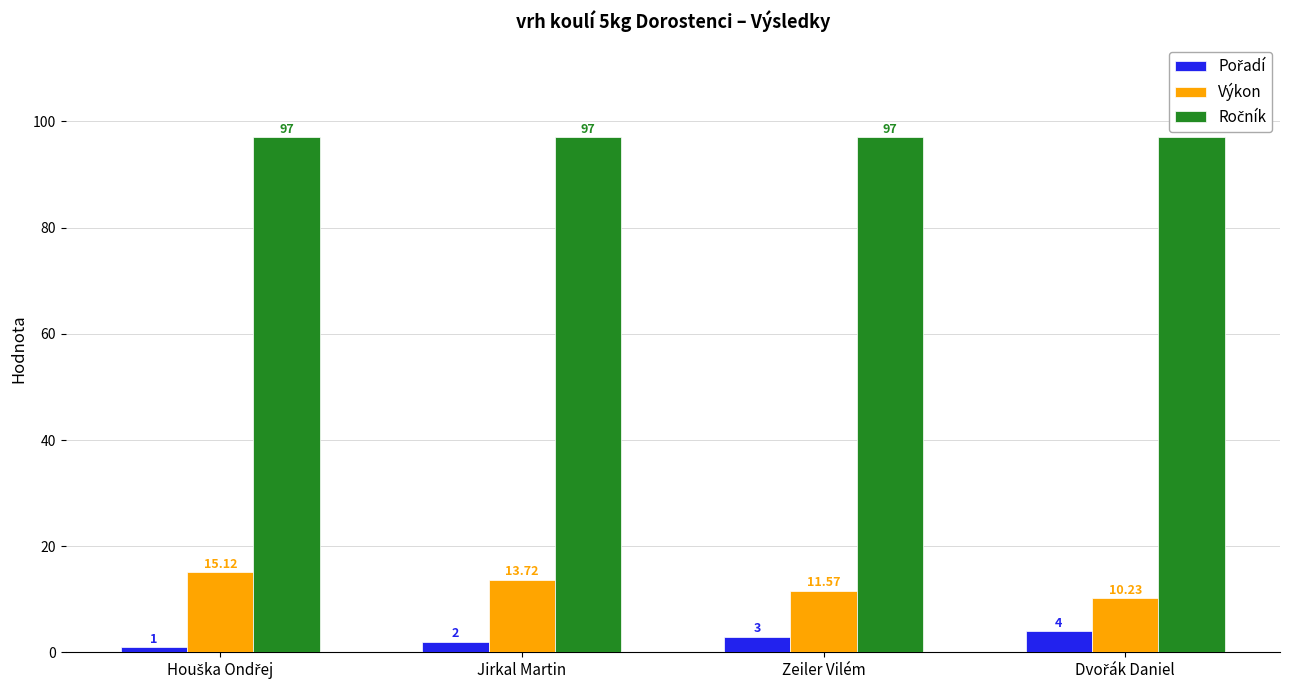

Which series has the widest spread of values?

Výkon